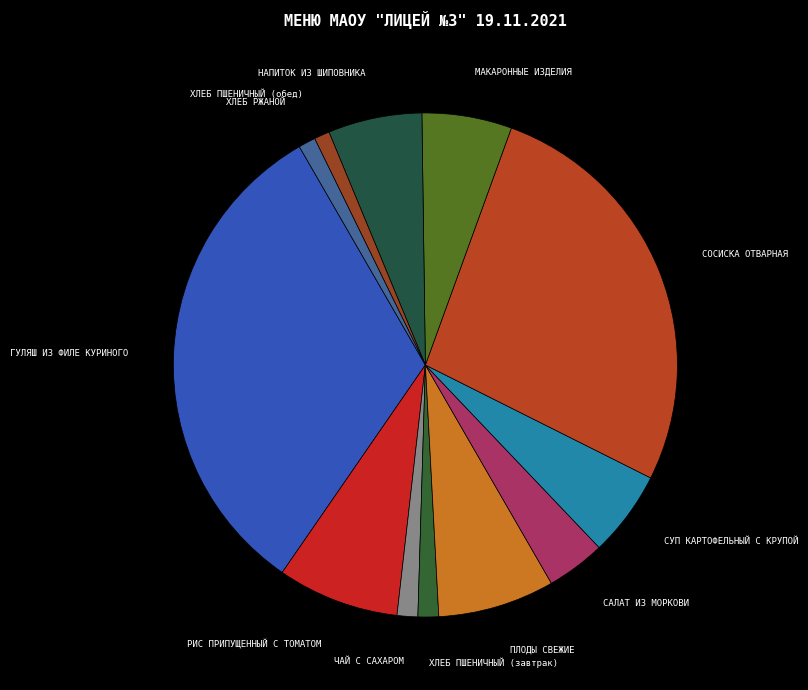

What is the ratio of the value at СОСИСКА ОТВАРНАЯ to the value at ХЛЕБ ПШЕНИЧНЫЙ (завтрак)?

20.3